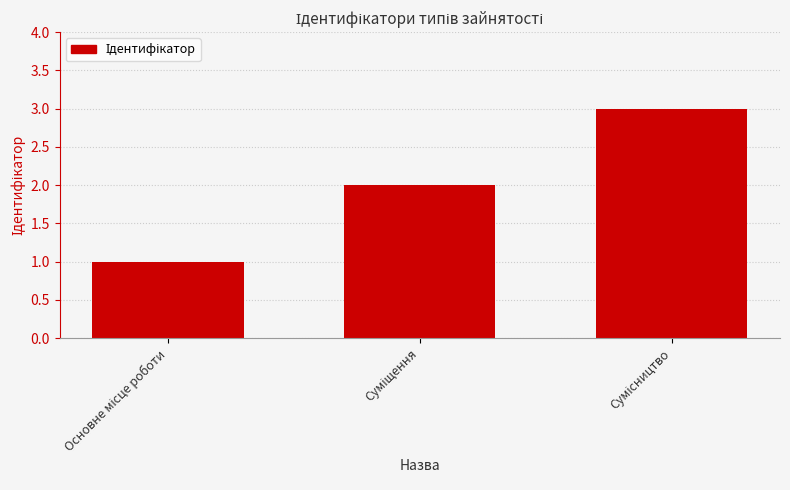

What is the maximum value shown in the chart?

3